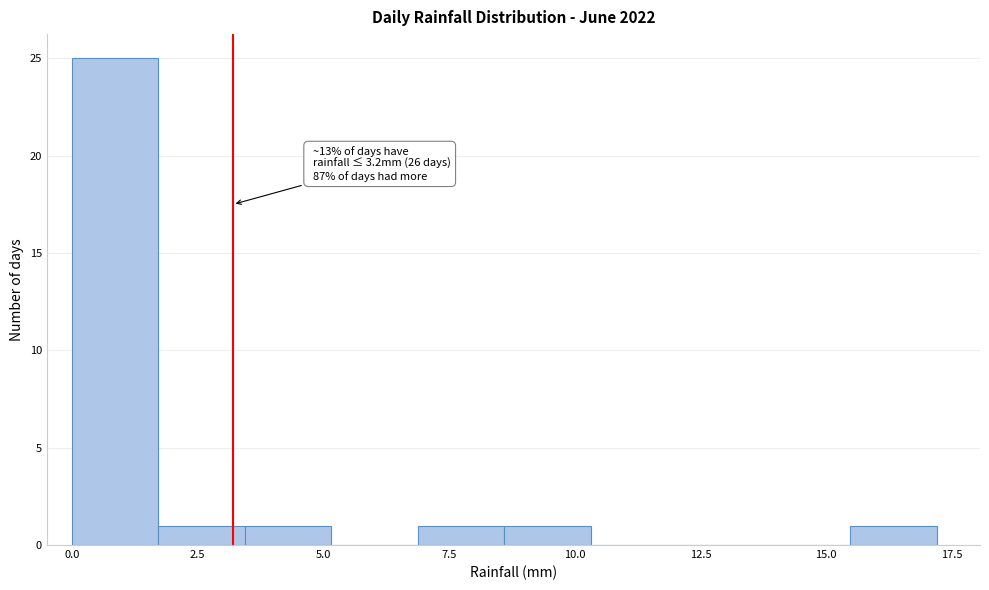

Around what value on the x-axis is the tallest bar? Give the approximate position of its centre, as read against the axis.

1.0